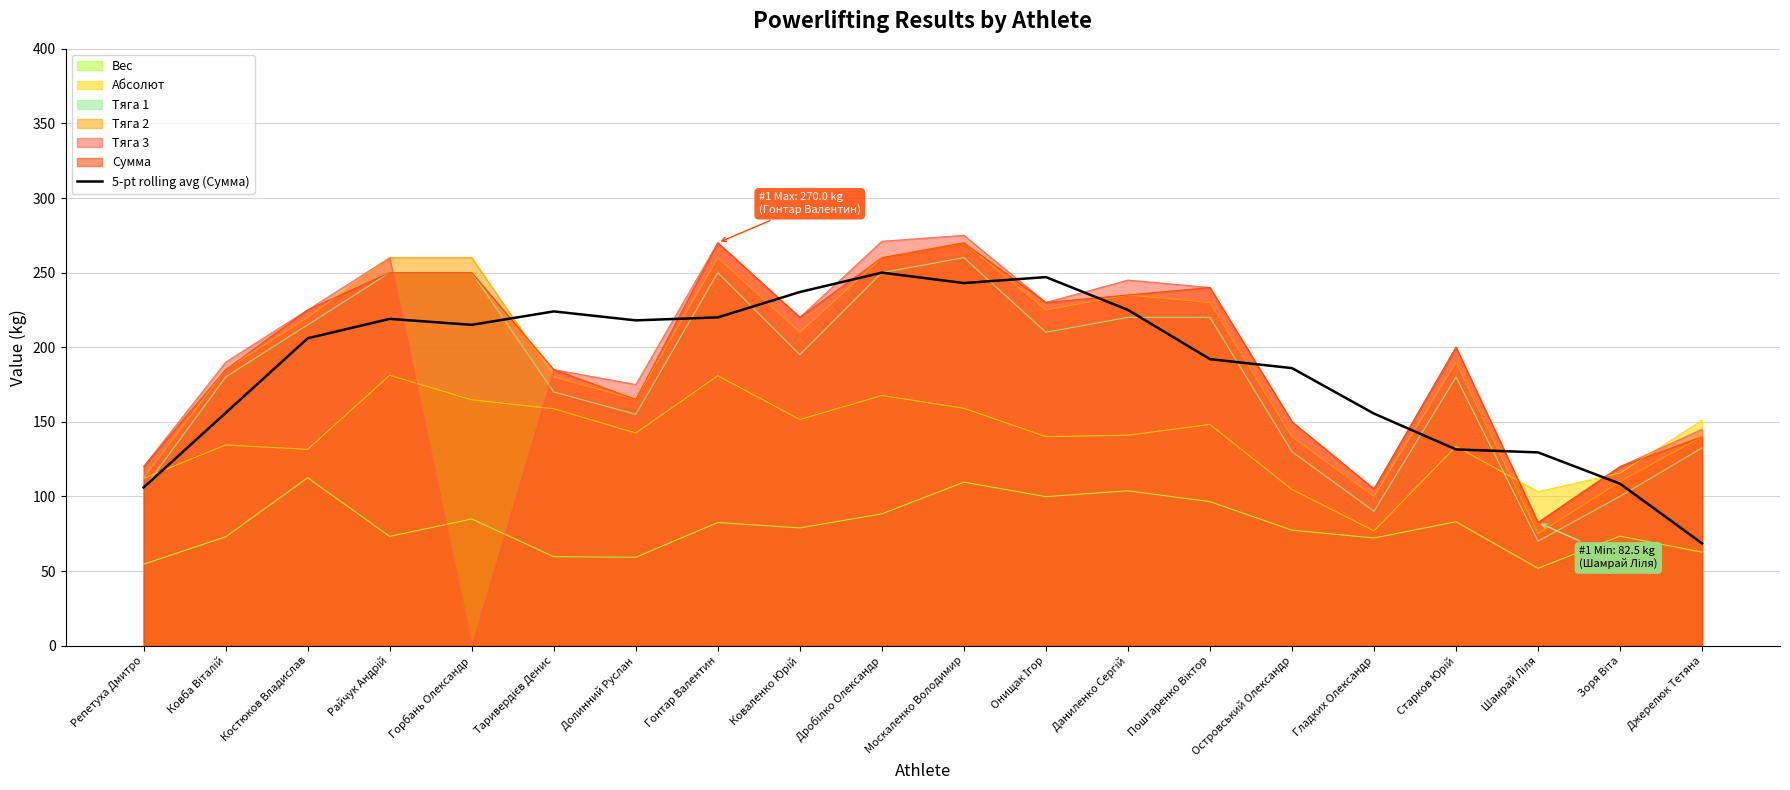

Is it true that the value at Дробілко Олександр is 439.6?

False